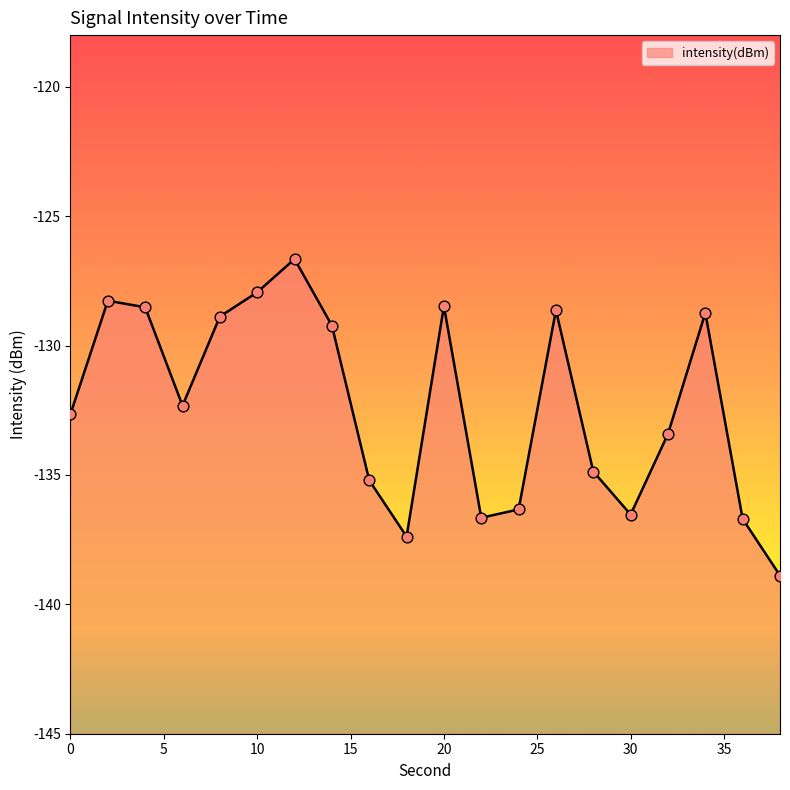

Which has a higher value, 30 or 2?

2